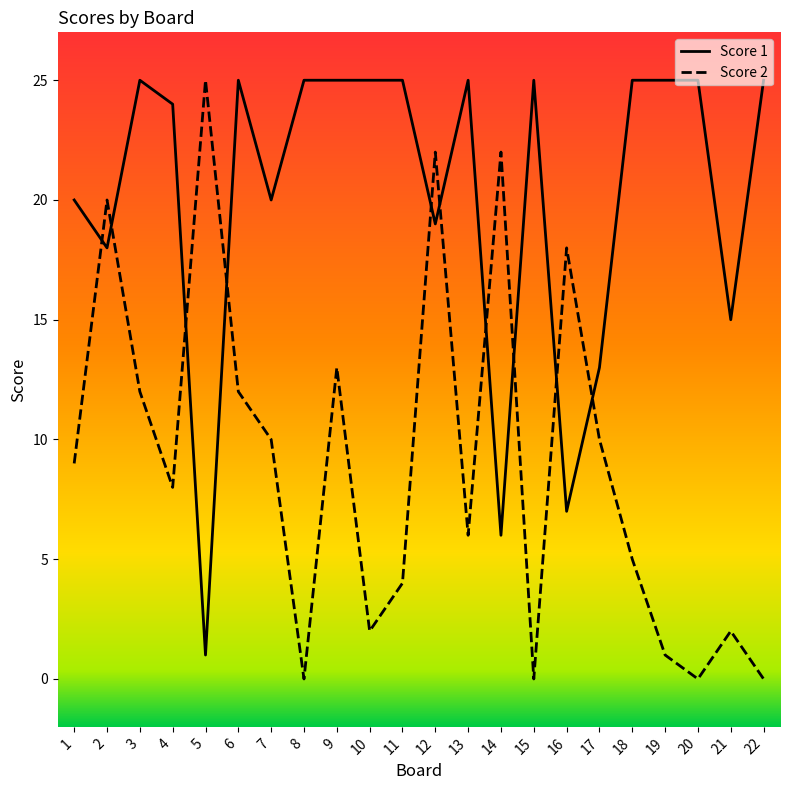

How many lines are shown in the chart?

2